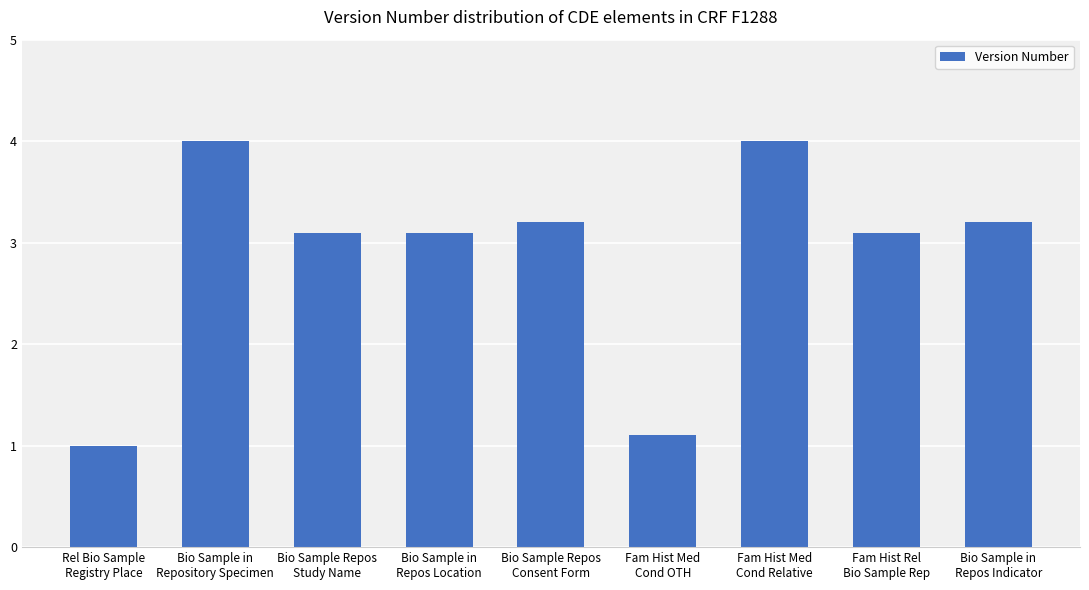

Approximately how many times larger is the value at Bio Sample Repos
Study Name compared to Fam Hist Rel
Bio Sample Rep?

1.0